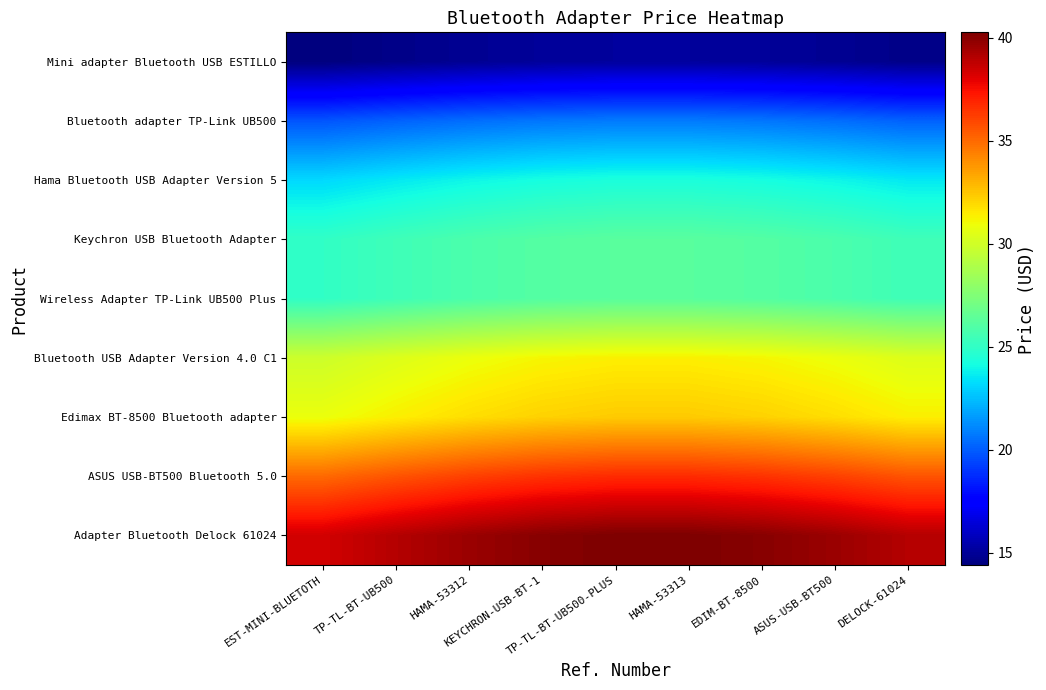

Rank the series by their maximum value, from highest to lowest.

Adapter Bluetooth Delock 61024, ASUS USB-BT500 Bluetooth 5.0, Edimax BT-8500 Bluetooth adapter, Bluetooth USB Adapter Version 4.0 C1, Keychron USB Bluetooth Adapter, Wireless Adapter TP-Link UB500 Plus, Hama Bluetooth USB Adapter Version 5, Bluetooth adapter TP-Link UB500, Mini adapter Bluetooth USB ESTILLO